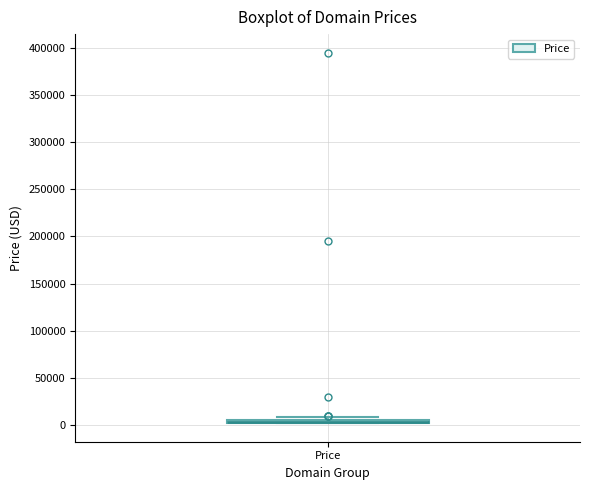

Where is the upper edge of the box for Price on the y-axis? The values are not printed on the chart, so give them approximately, as read against the axis.

5000